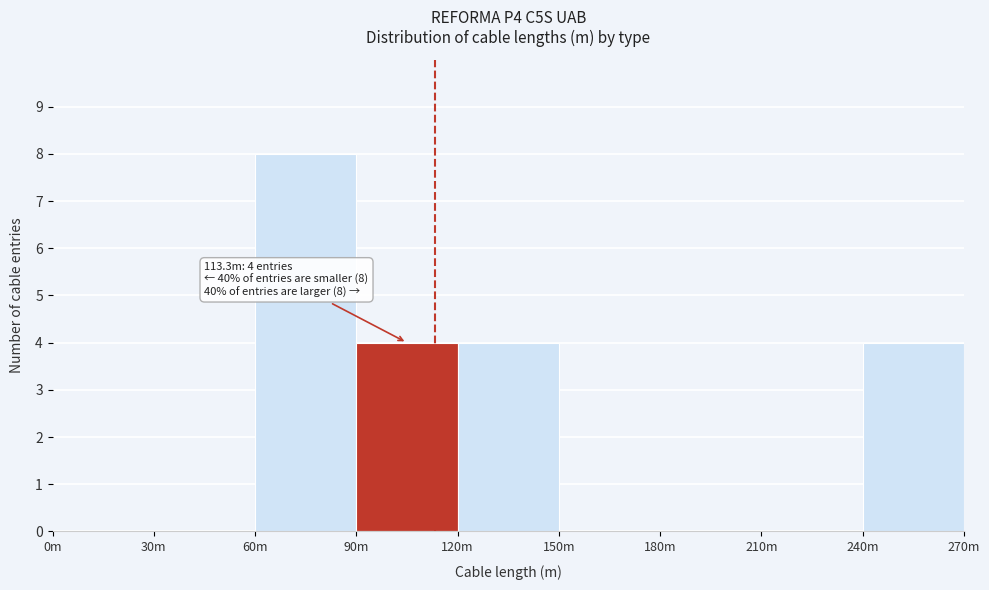

Reading right to left, extract all data points from this chart.

240m=4	210m=0	180m=0	150m=0	120m=4	90m=4	60m=8	30m=0	0m=0